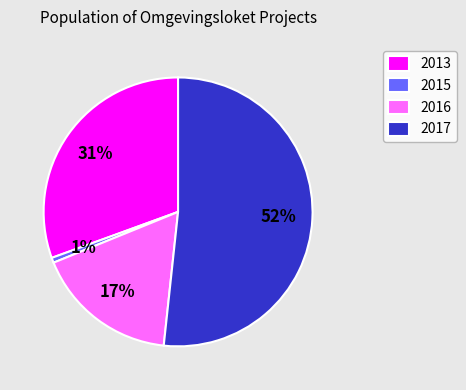

Is the sum of 2017 and 2013 greater than half?

Yes